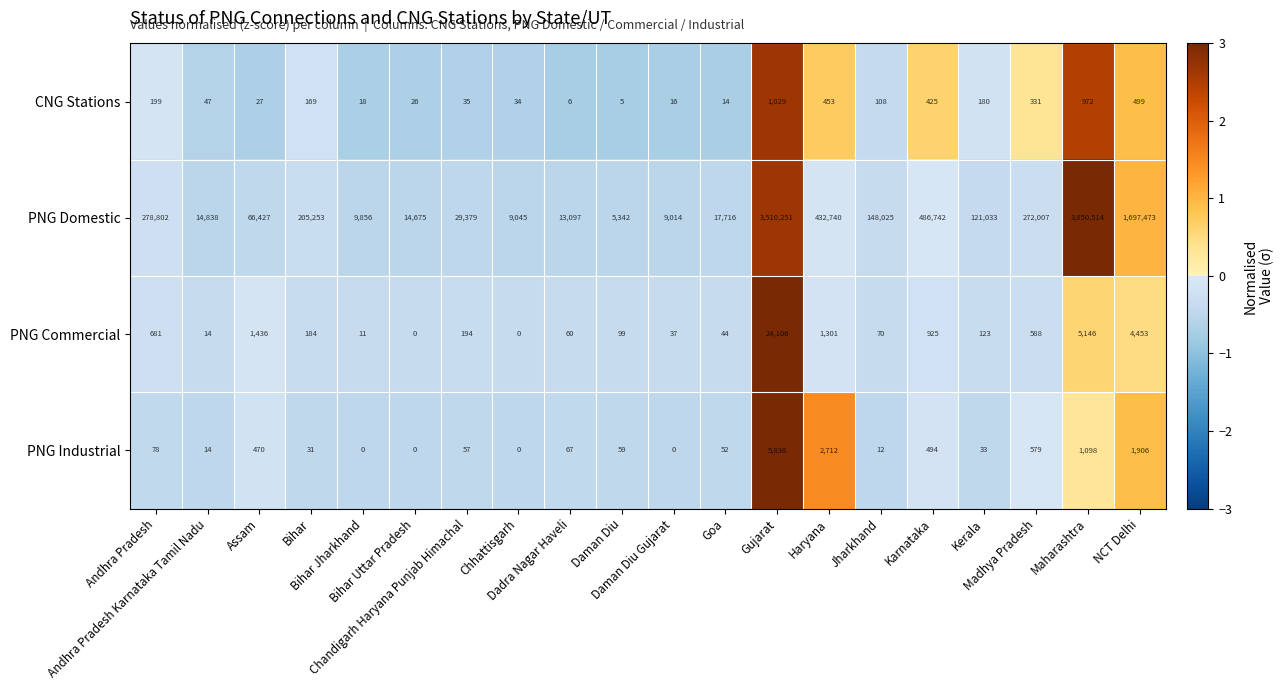

List the series in order of their peak value, highest first.

PNG Domestic, PNG Commercial, PNG Industrial, CNG Stations